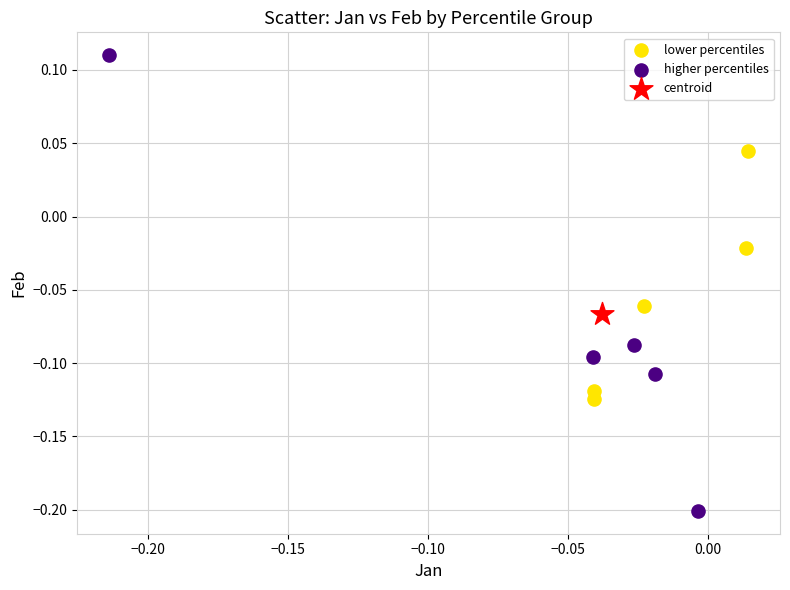

What are all the series names shown in the legend?

lower percentiles, higher percentiles, centroid